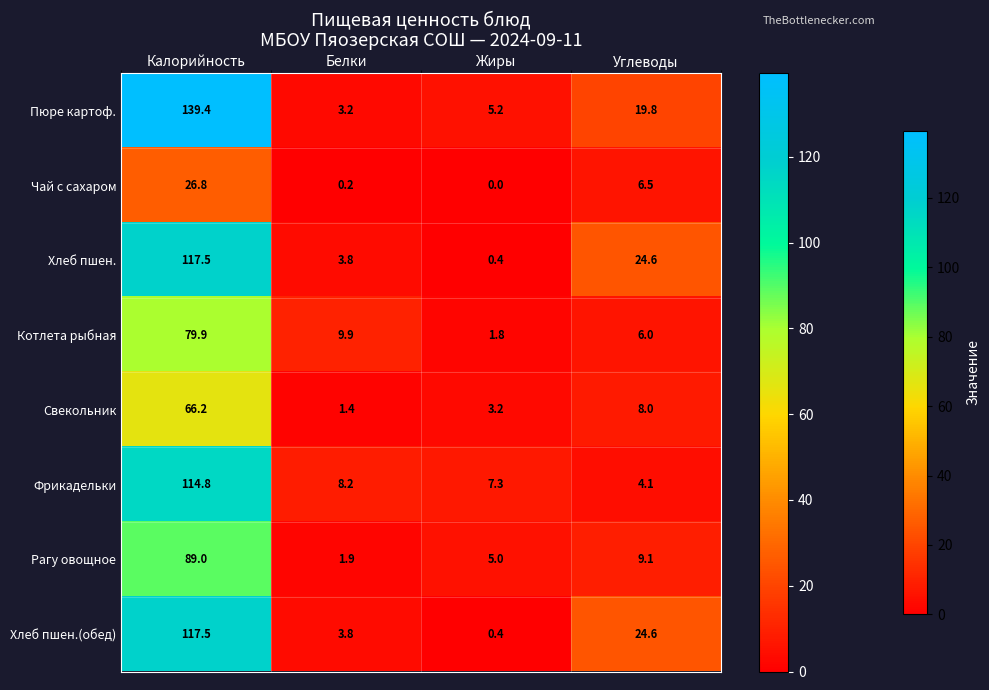

Which category has the highest value in the Хлеб пшен. series?

Калорийность